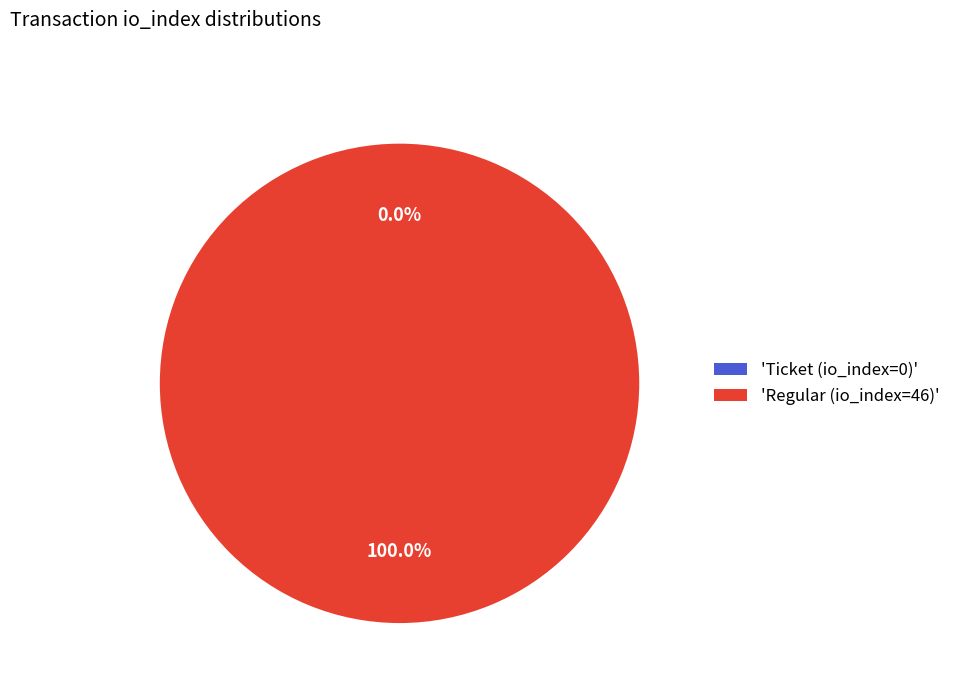

What is the change in value from Ticket (io_index=0) to Regular (io_index=46)?

+46